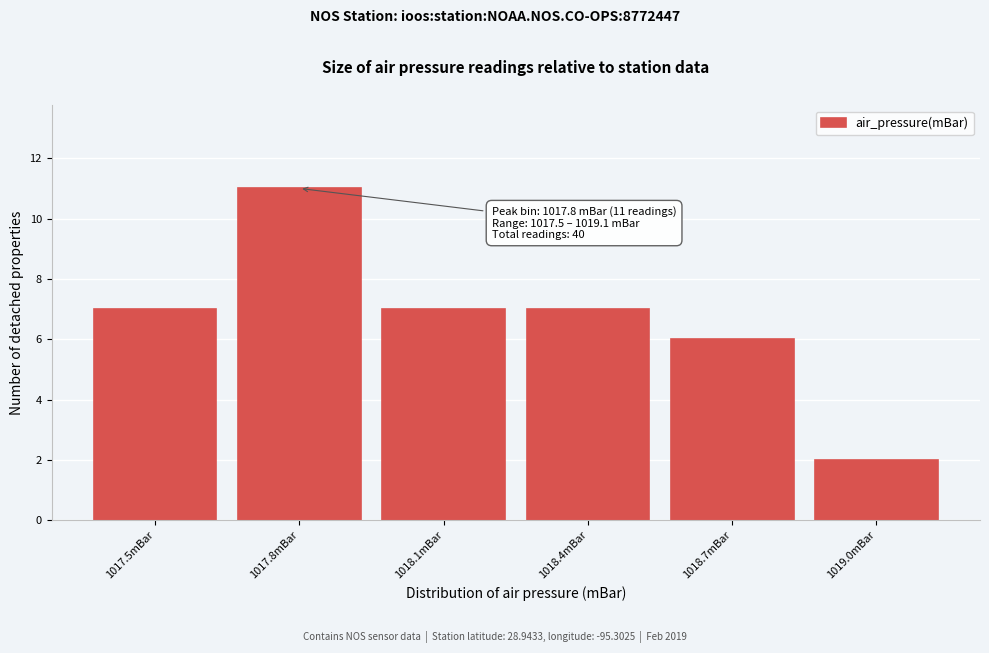

Which range on the x-axis has the tallest bar?

1017.65 to 1017.95